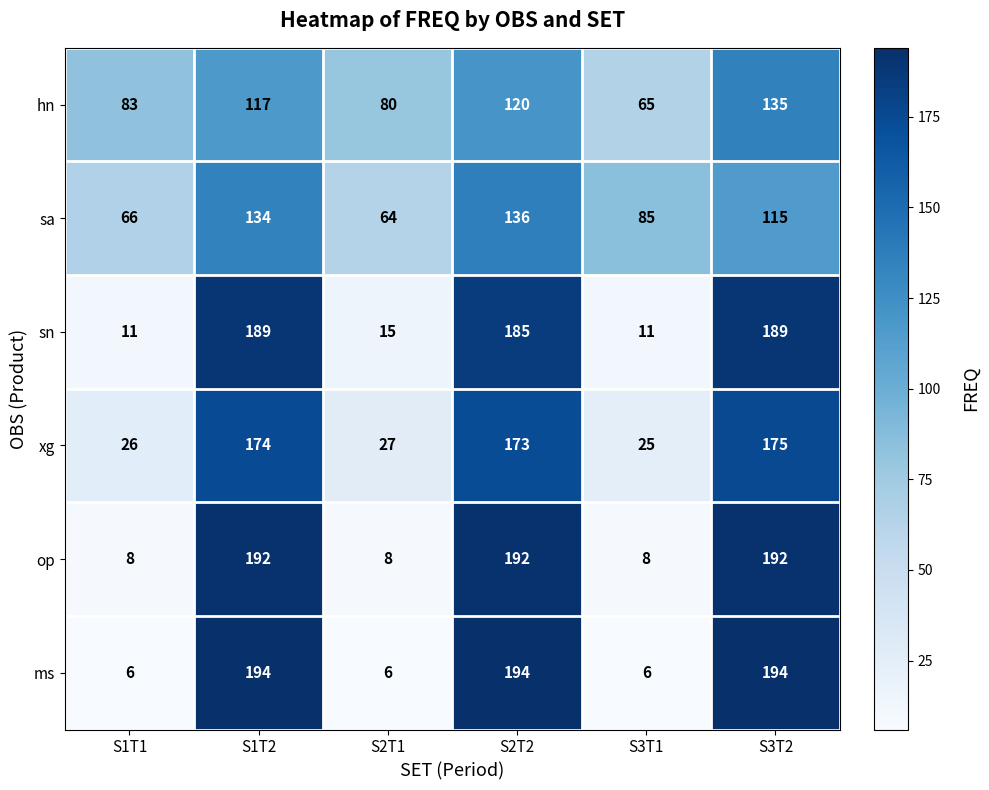

Which category has the lowest value in the xg series?

S3T1